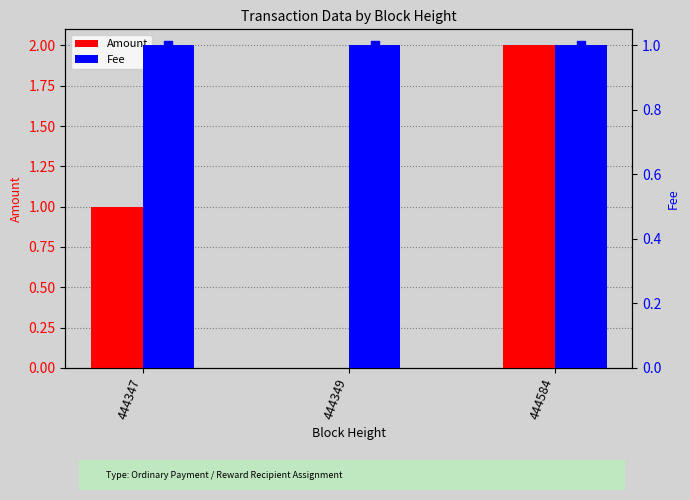

What are all the series names shown in the legend?

Amount, Fee